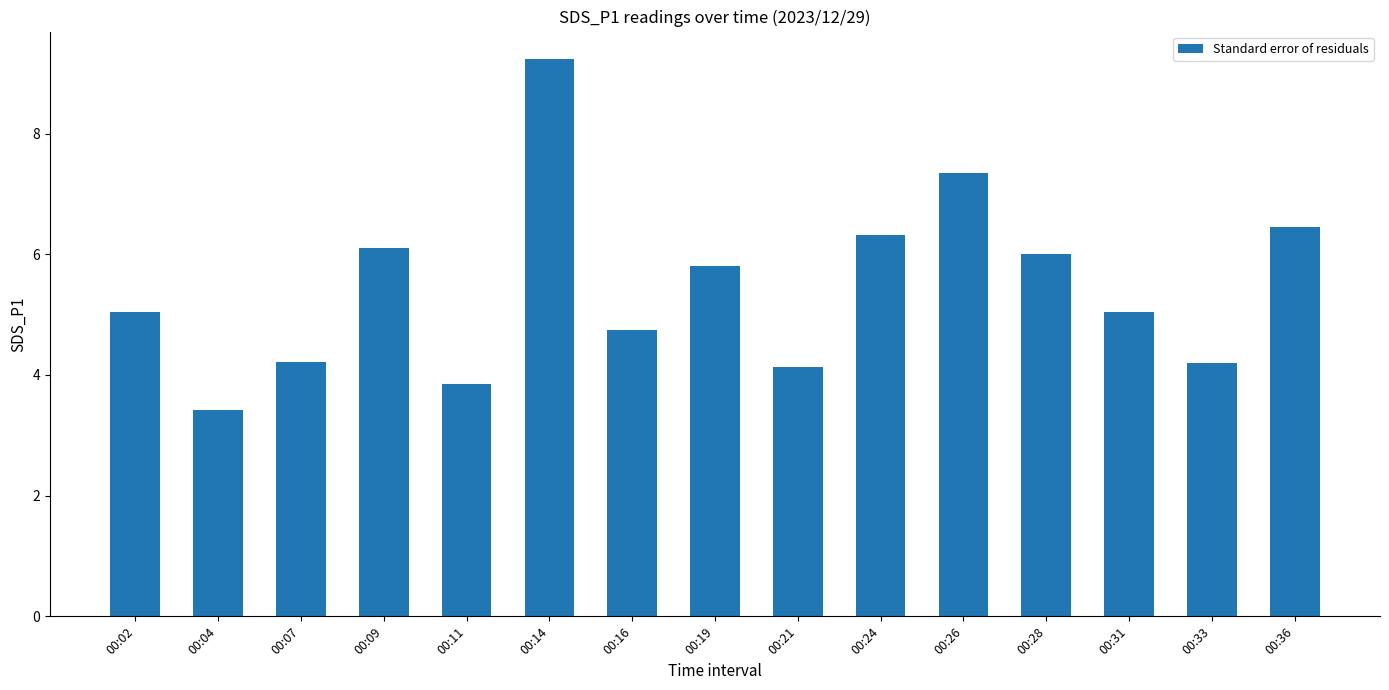

Are the bars horizontal?

No